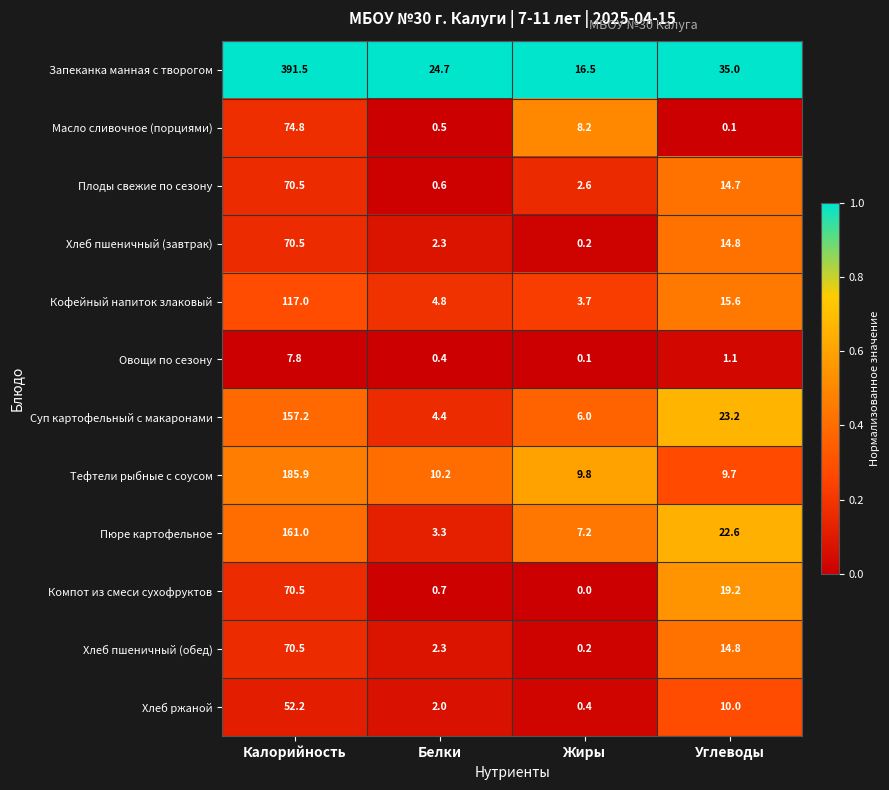

What is the difference between the Компот из смеси сухофруктов values at Жиры and Калорийность?

70.5